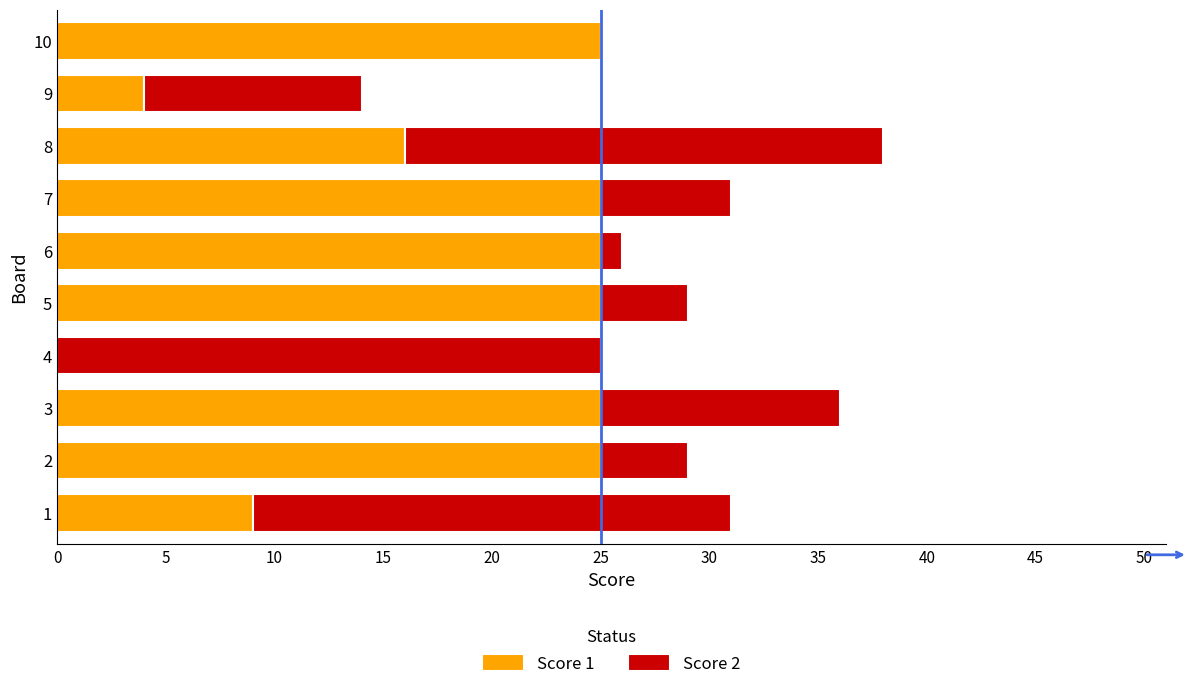

The Score 1 series shows 39 at 5. True or false?

False